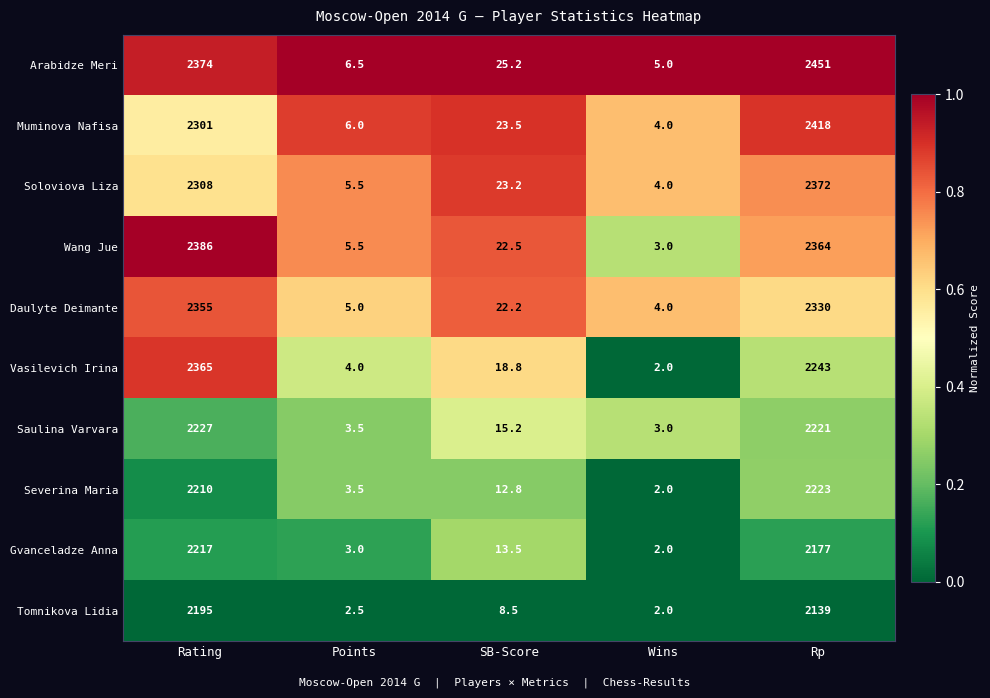

Is the value of Saulina Varvara at Wins greater than the value of Muminova Nafisa at SB-Score?

No